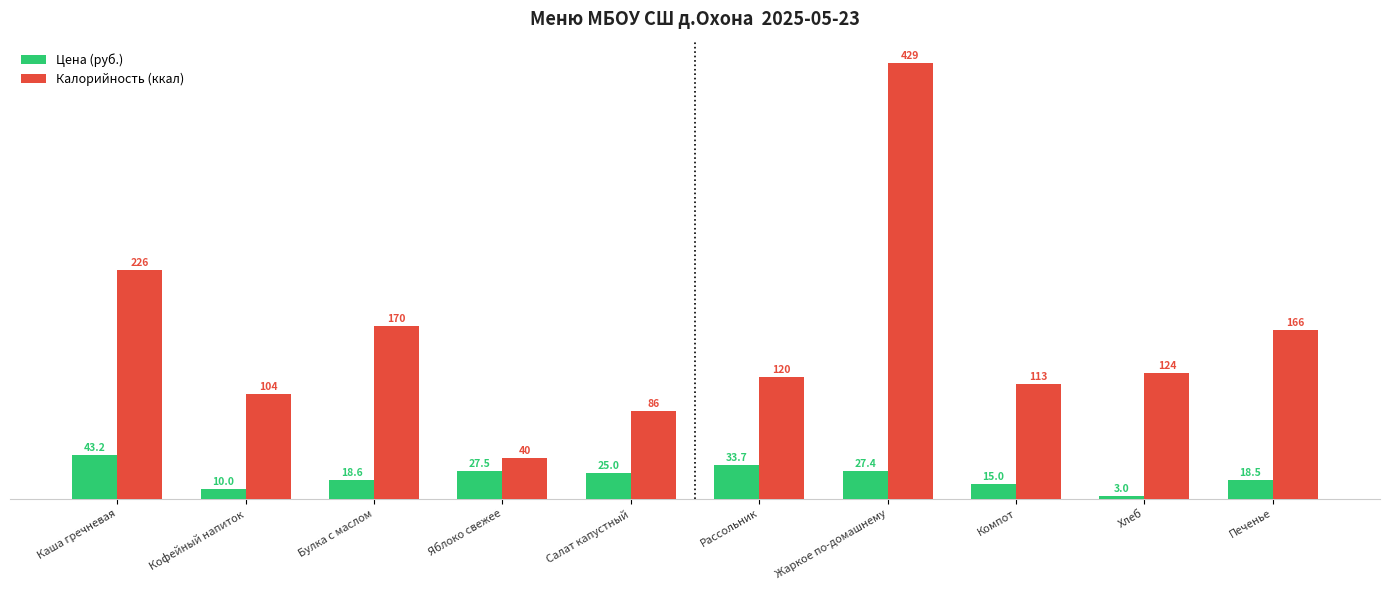

Where is Цена (руб.) nearest to the value 23?

Салат капустный